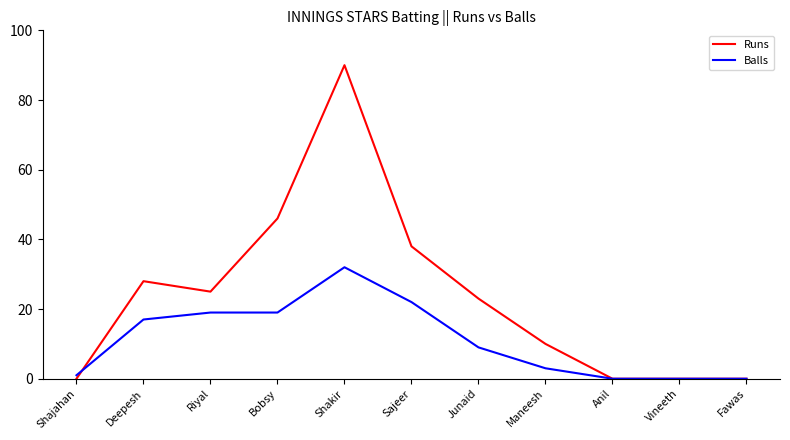

At which category is the sum across all series the highest?

Shakir